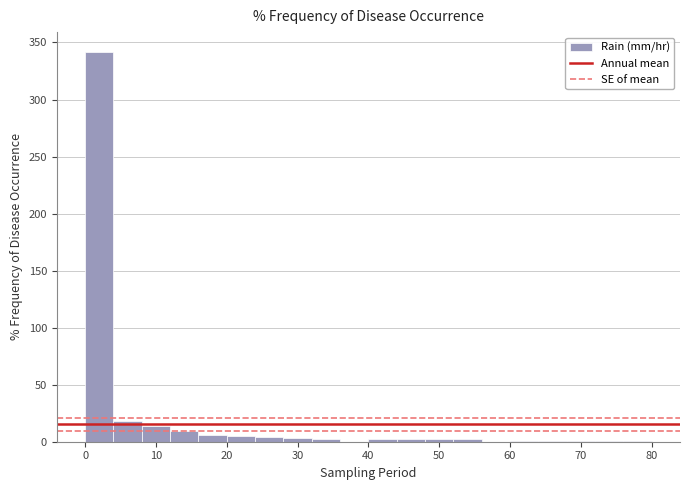

Reading left to right, list every bar in this chart as the range it spans on the x-axis followed by its height. The values are not printed on the chart, so give them approximately, as read against the axis.

0 to 4: 340
4 to 8: 20
8 to 12: 15
12 to 16: 10
16 to 20: 5
20 to 24: 5
24 to 28: under 5
28 to 32: under 5
32 to 36: under 5
36 to 40: 0
40 to 44: under 5
44 to 48: under 5
48 to 52: under 5
52 to 56: under 5
56 to 60: 0
60 to 64: under 5
64 to 68: under 5
68 to 72: under 5
72 to 76: under 5
76 to 80: under 5